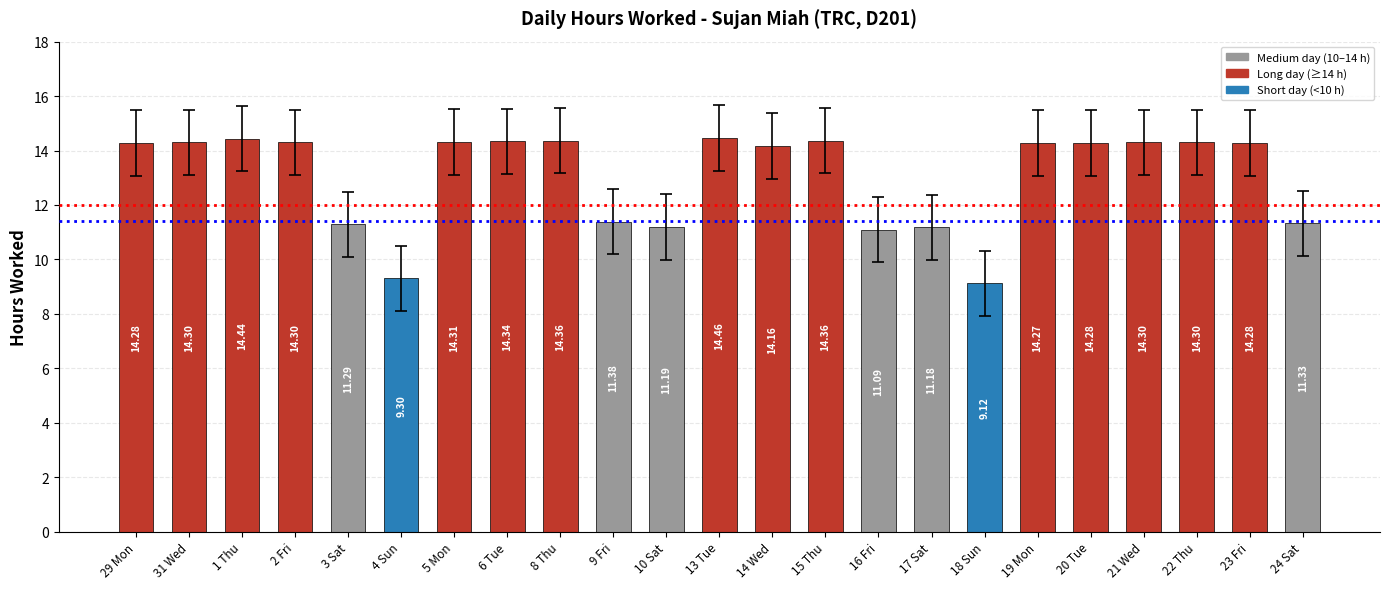

What is the greatest value displayed?

14.5